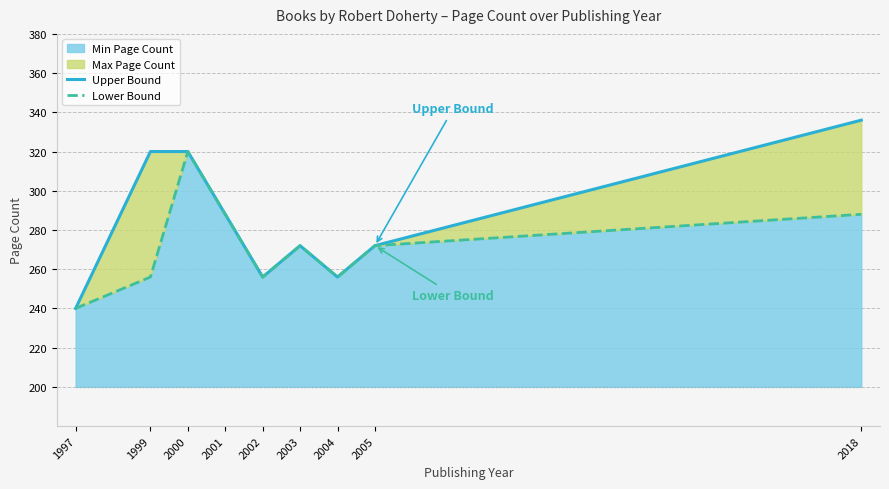

The Lower Bound series shows 409 at 2003. True or false?

False